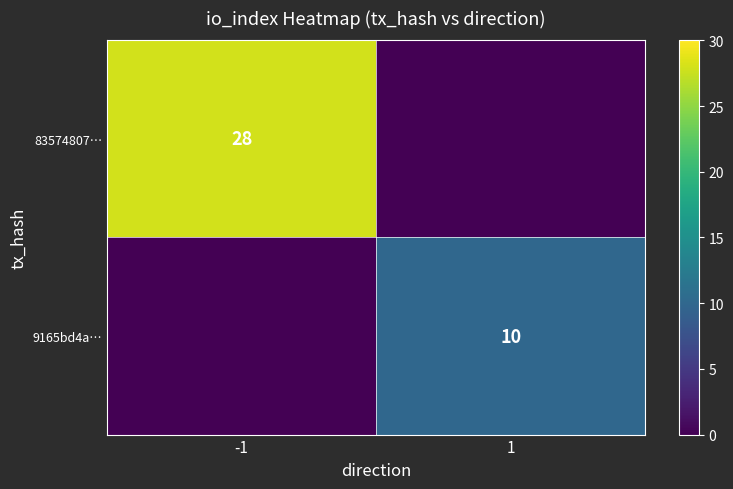

True or false: 9165bd4a… has a value of 10 at 1.

True